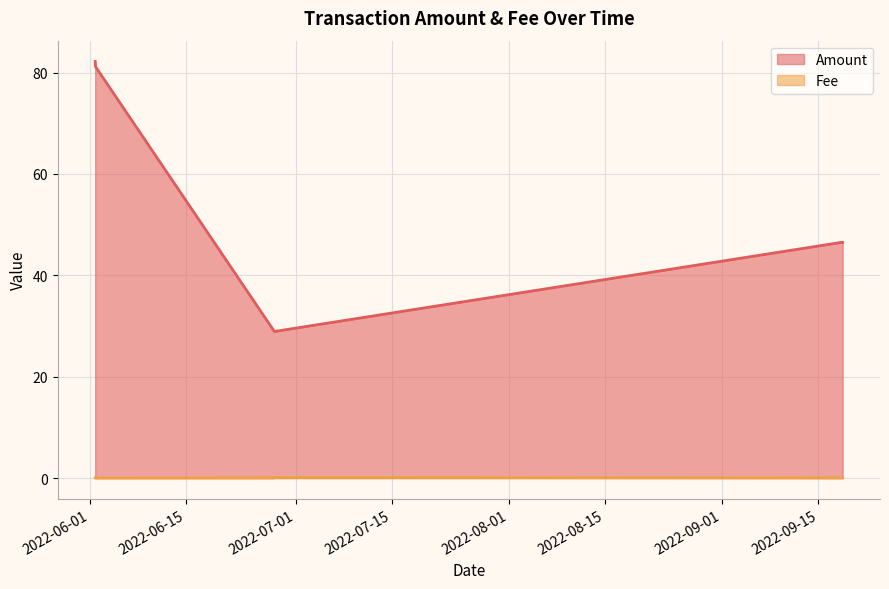

Between 2022-09-18 11:33:00 and 2022-06-27 19:36:00, which is larger?

2022-09-18 11:33:00